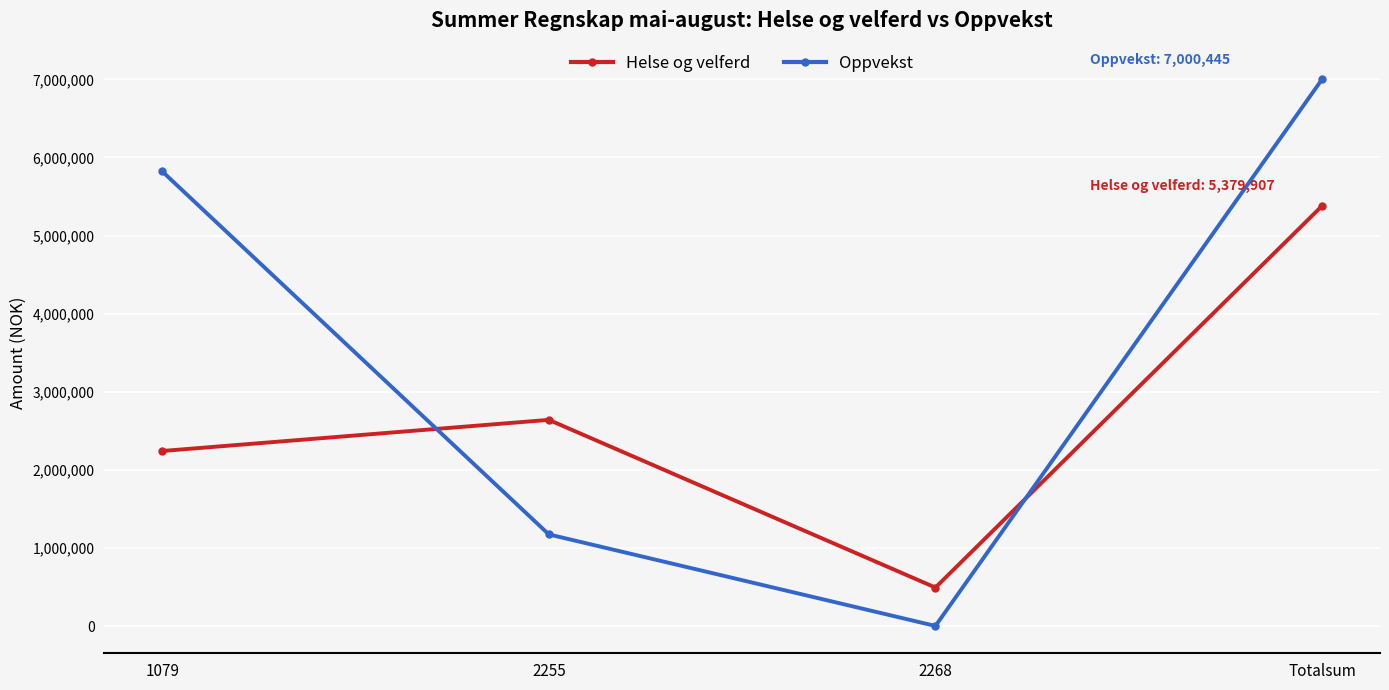

True or false: Helse og velferd has a value of 2641630 at 2255.

True